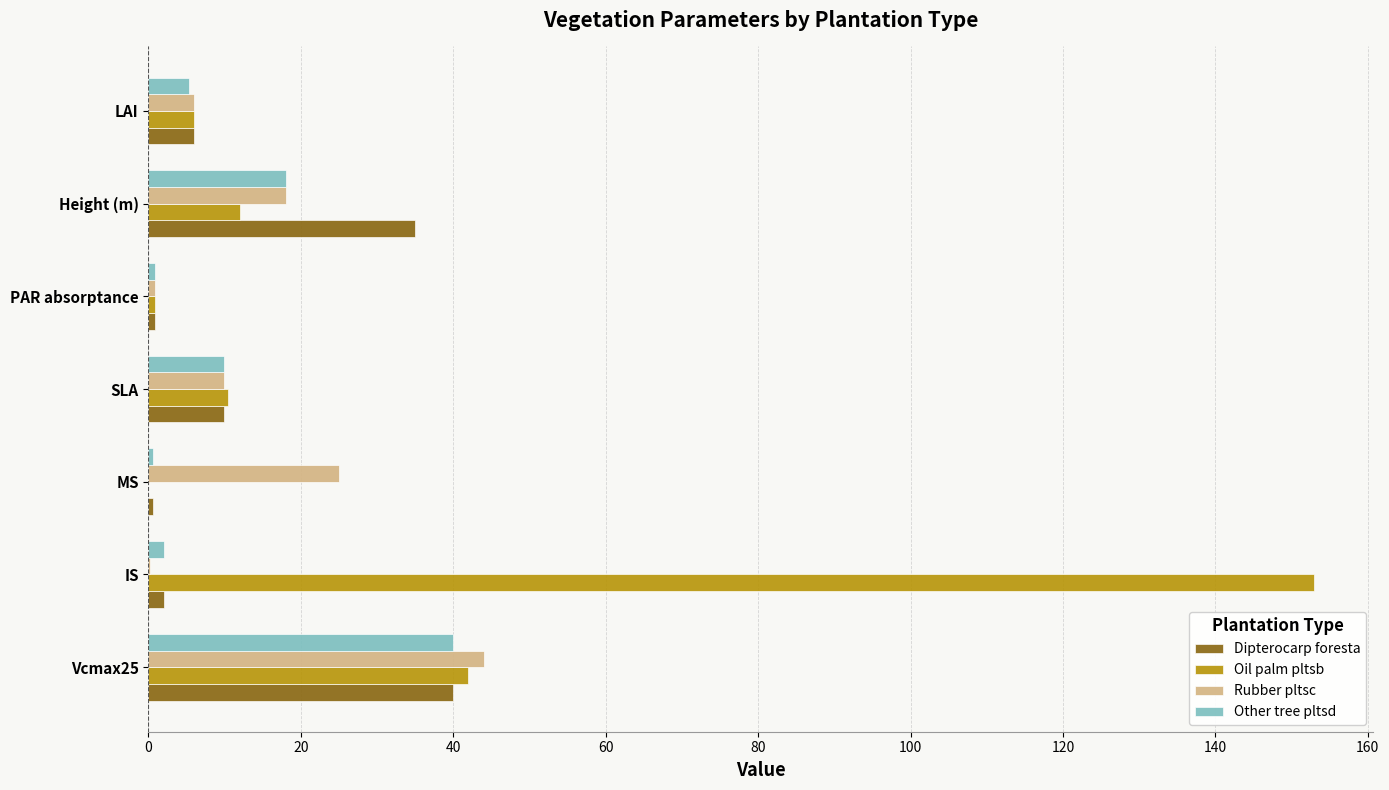

Which category has the highest value in the Other tree pltsd series?

Vcmax25